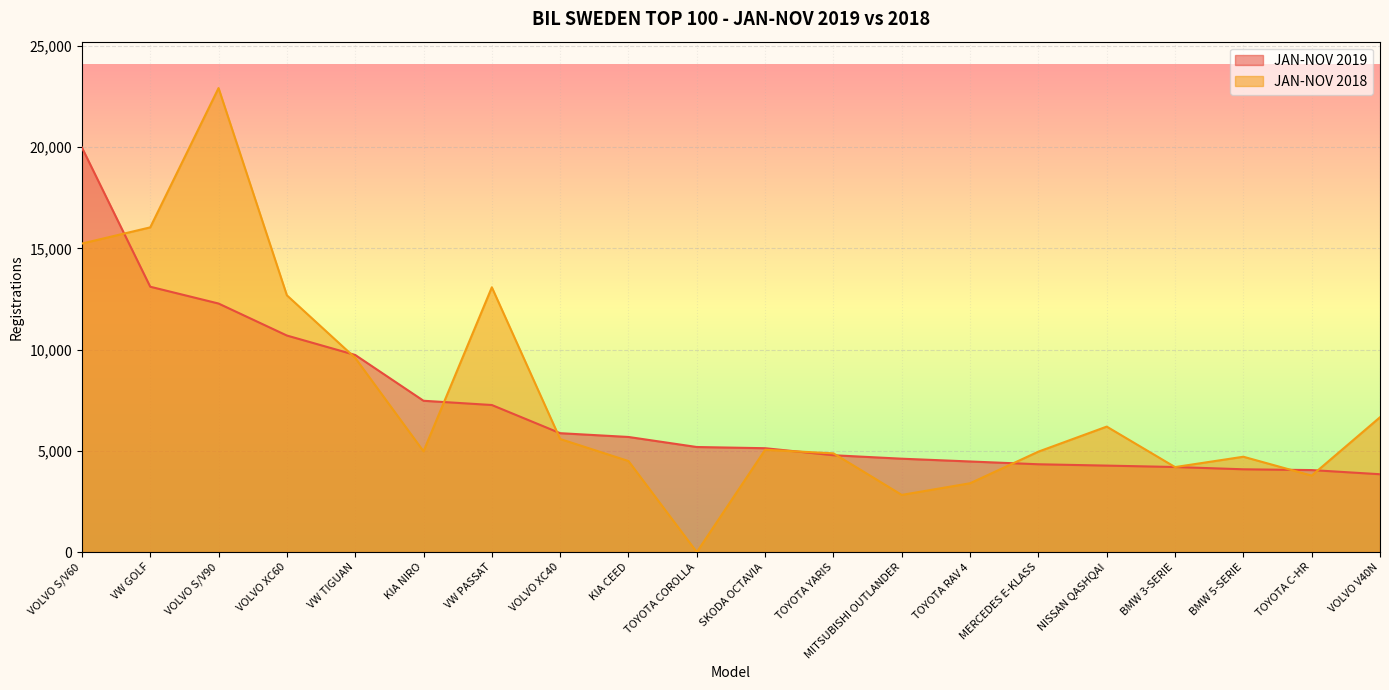

How many data points in JAN-NOV 2019 are above 5188?

9